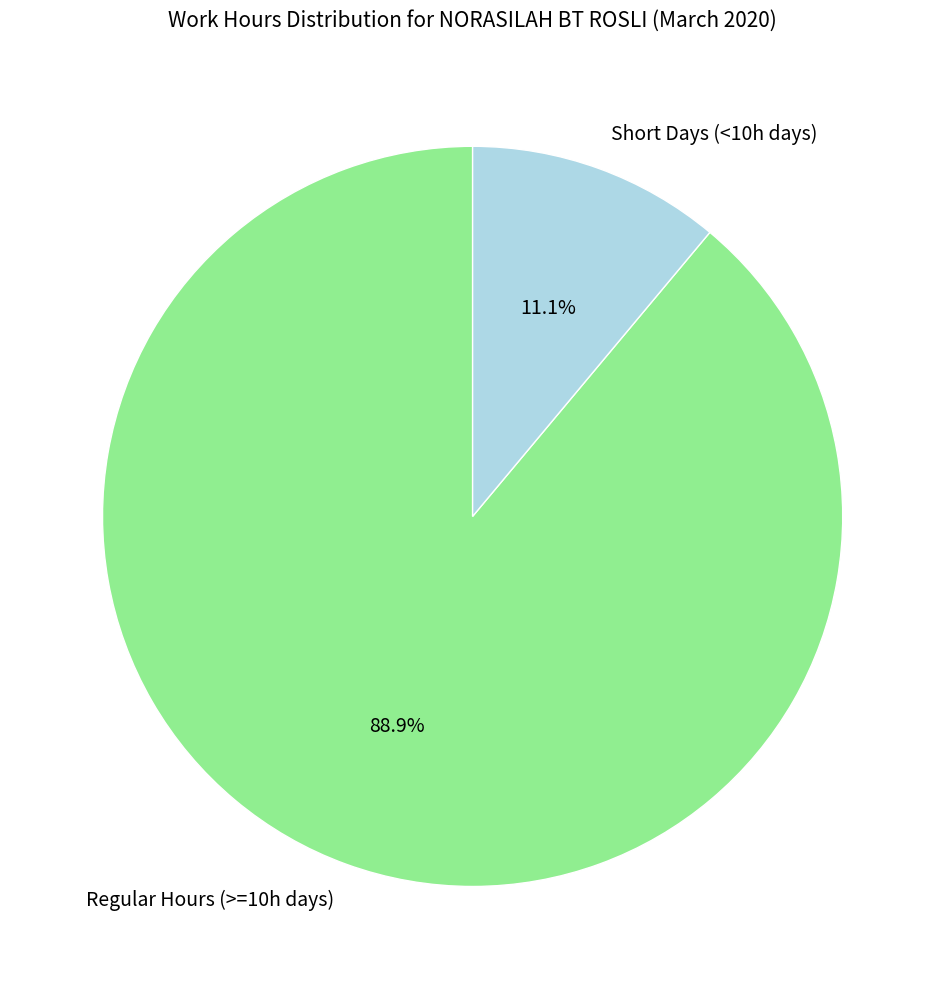

Rank the categories by value from highest to lowest.

Regular Hours (>=10h days), Short Days (<10h days)